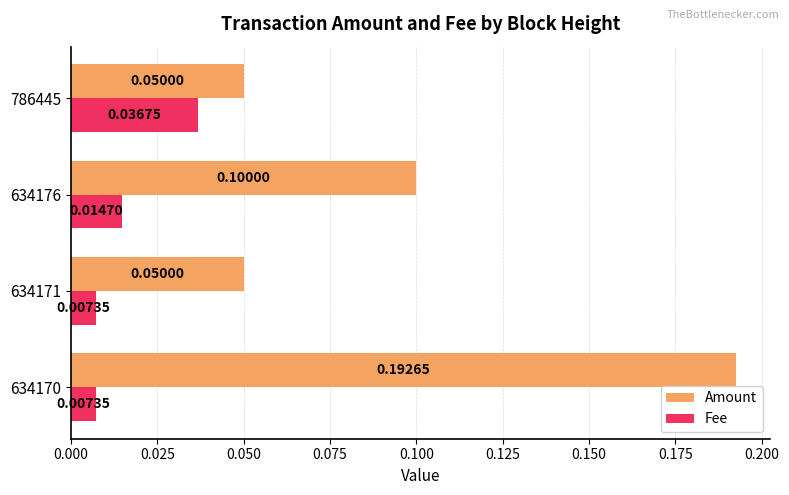

What is the difference between the maximum and minimum values in the Amount series?

0.1